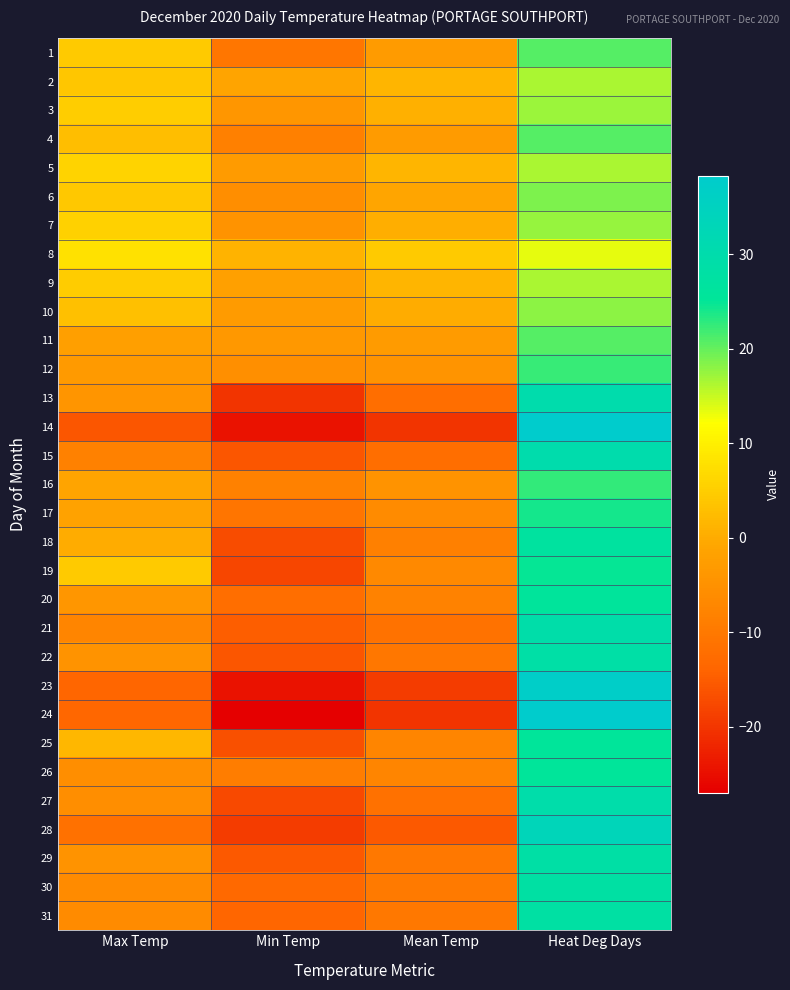

How many distinct data groups are displayed?

31